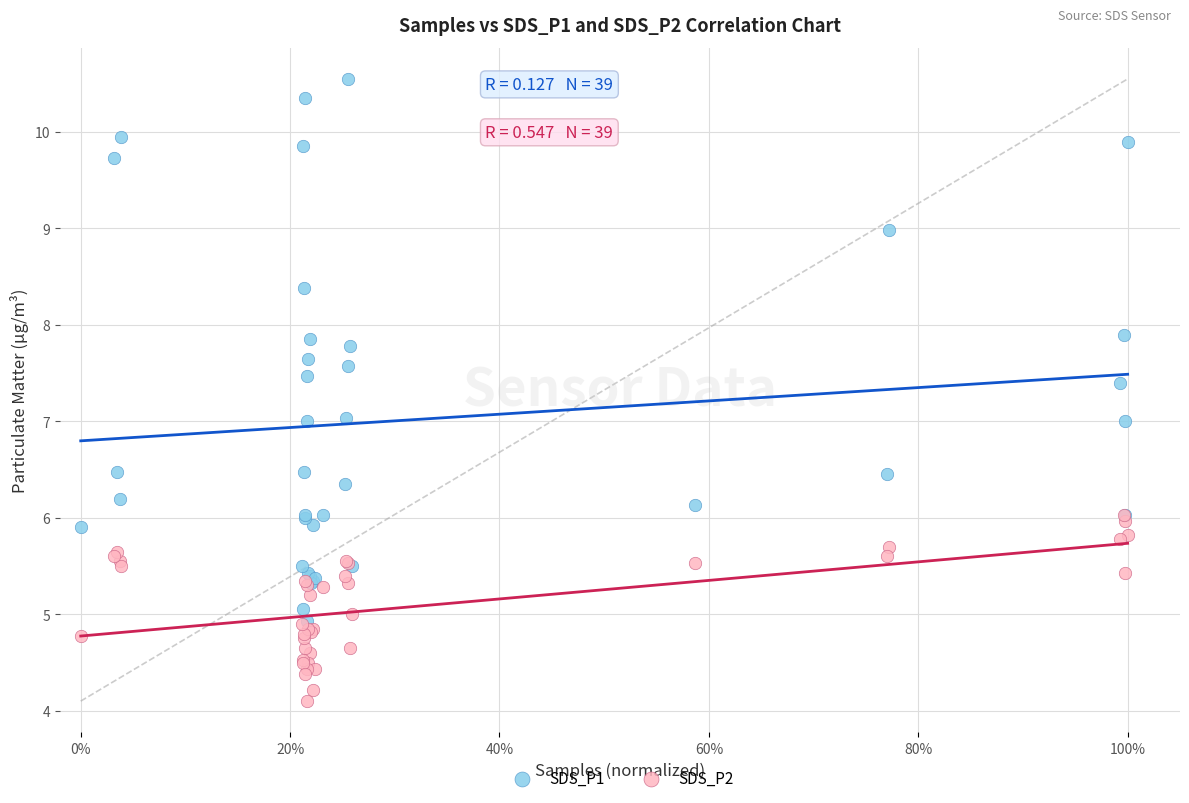

What are all the series names shown in the legend?

SDS_P1, SDS_P2